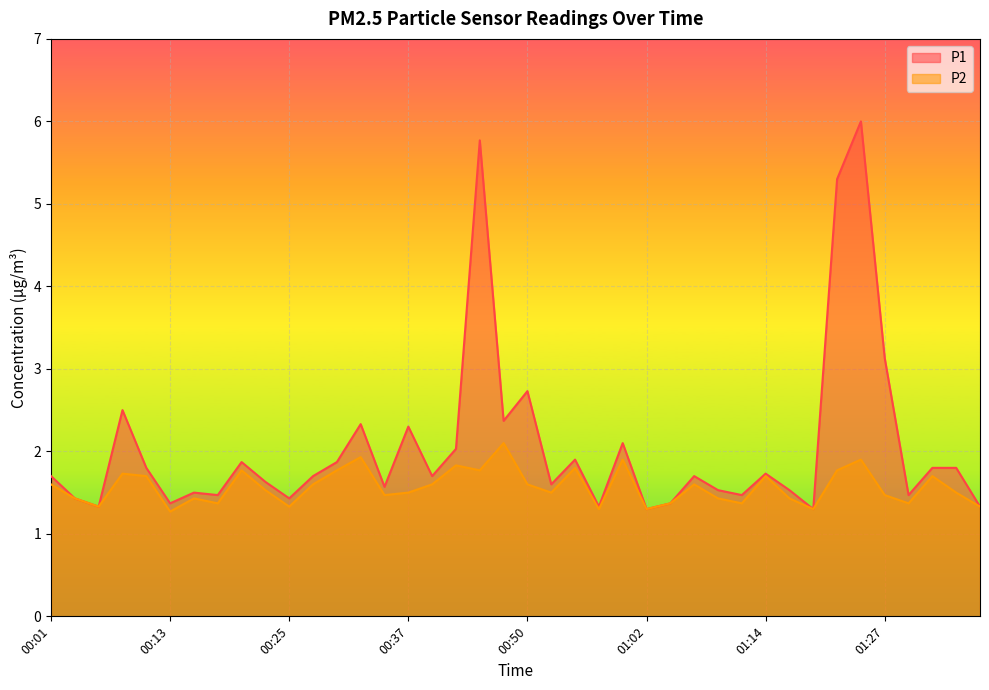

Reading right to left, what are all the values shown in this chart?

P1: 1.3	1.8	1.8	1.5	3.1	6.0	5.3	1.3	1.5	1.7	1.5	1.5	1.7	1.4	1.3	2.1	1.3	1.9	1.6	2.7	2.4	5.8	2.0	1.7	2.3	1.6	2.3	1.9	1.7	1.4	1.6	1.9	1.5	1.5	1.4	1.8	2.5	1.3	1.4	1.7
P2: 1.3	1.5	1.7	1.4	1.5	1.9	1.8	1.3	1.4	1.7	1.4	1.4	1.6	1.4	1.3	1.9	1.3	1.8	1.5	1.6	2.1	1.8	1.8	1.6	1.5	1.5	1.9	1.8	1.6	1.3	1.5	1.8	1.4	1.4	1.3	1.7	1.7	1.3	1.4	1.6